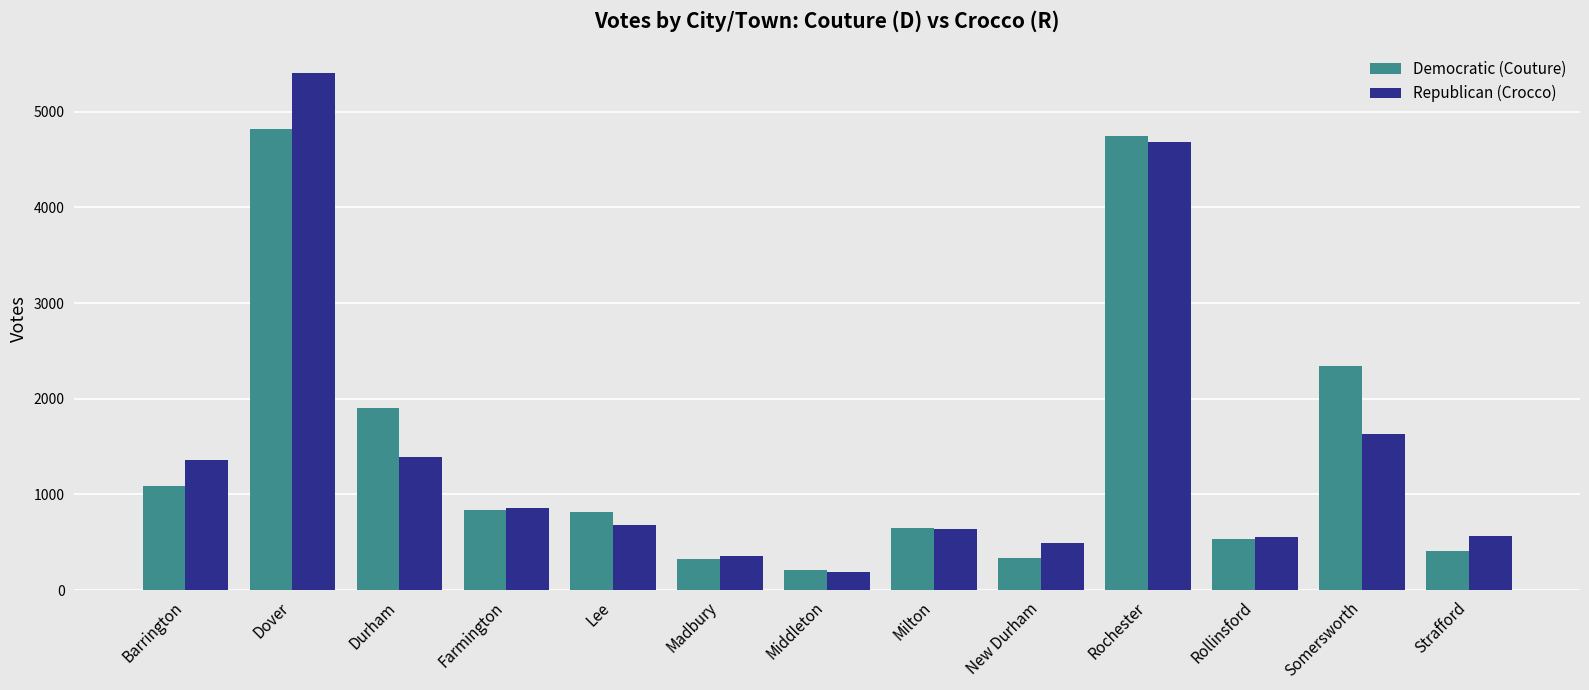

At which label does Republican (Crocco) first exceed 681?

Barrington